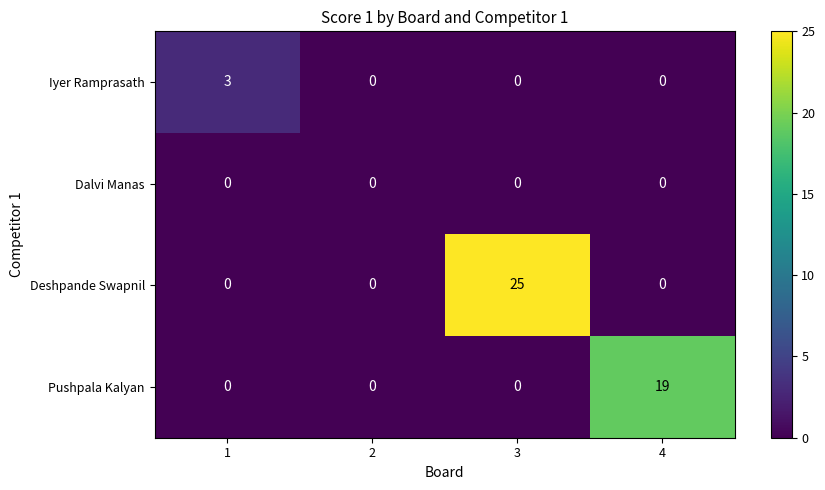

Reading left to right, what are all the values shown in this chart?

Iyer Ramprasath: 3	0	0	0
Dalvi Manas: 0	0	0	0
Deshpande Swapnil: 0	0	25	0
Pushpala Kalyan: 0	0	0	19